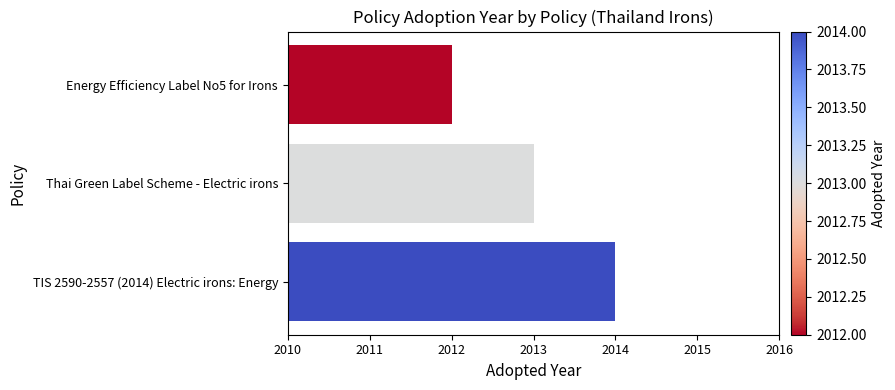

Rank the categories by value from lowest to highest.

Energy Efficiency Label No5 for Irons, Thai Green Label Scheme - Electric irons, TIS 2590-2557 (2014) Electric irons: Energy